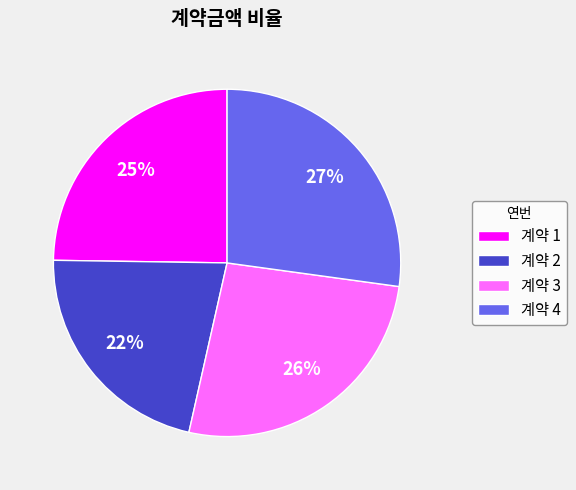

Do 계약 2 and 계약 1 together represent more than half of the pie?

No